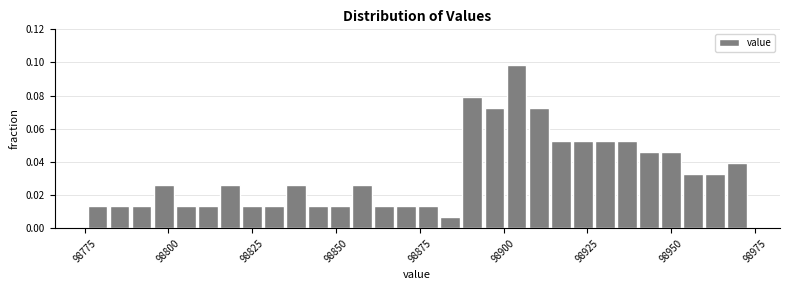

Read against the x-axis, roughly where is the centre of the tallest bar?

98905